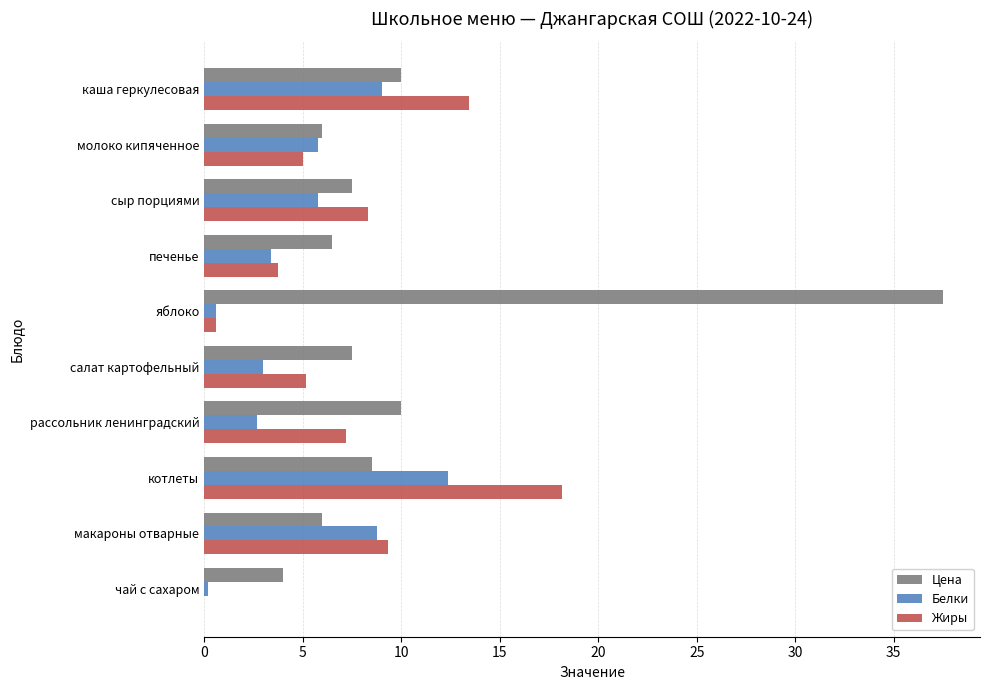

What is the sum of the Белки values at салат картофельный and макароны отварные?

11.8